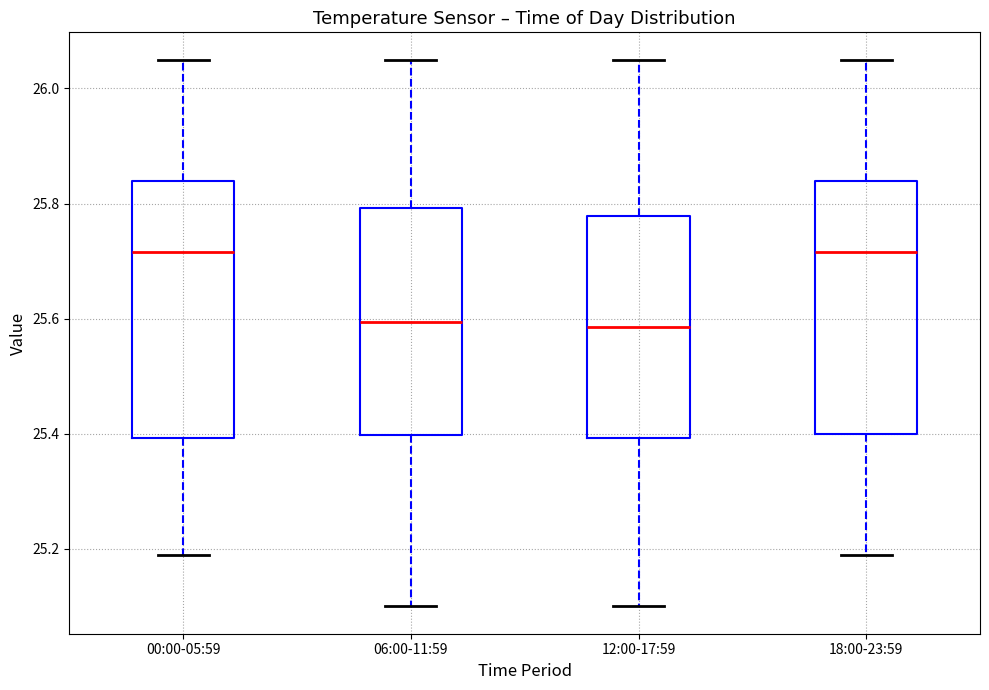

Reading left to right, transcribe this box plot: for each box, give where its median line is, the range the box spans, and where its two whiskers end, as read against the y-axis. The values are not printed on the chart, so give them approximately, as read against the axis.

00:00-05:59: median 25.72, box 25.40 to 25.84, whiskers 25.20 to 26.06
06:00-11:59: median 25.60, box 25.40 to 25.80, whiskers 25.10 to 26.06
12:00-17:59: median 25.58, box 25.40 to 25.78, whiskers 25.10 to 26.06
18:00-23:59: median 25.72, box 25.40 to 25.84, whiskers 25.20 to 26.06